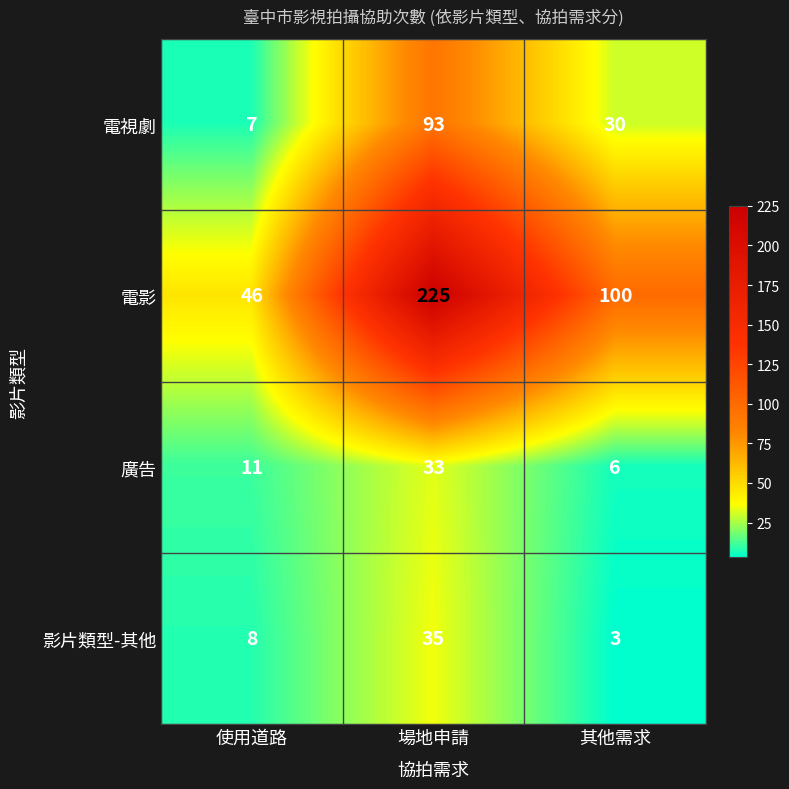

True or false: 影片類型-其他 has a value of 5 at 其他需求.

False